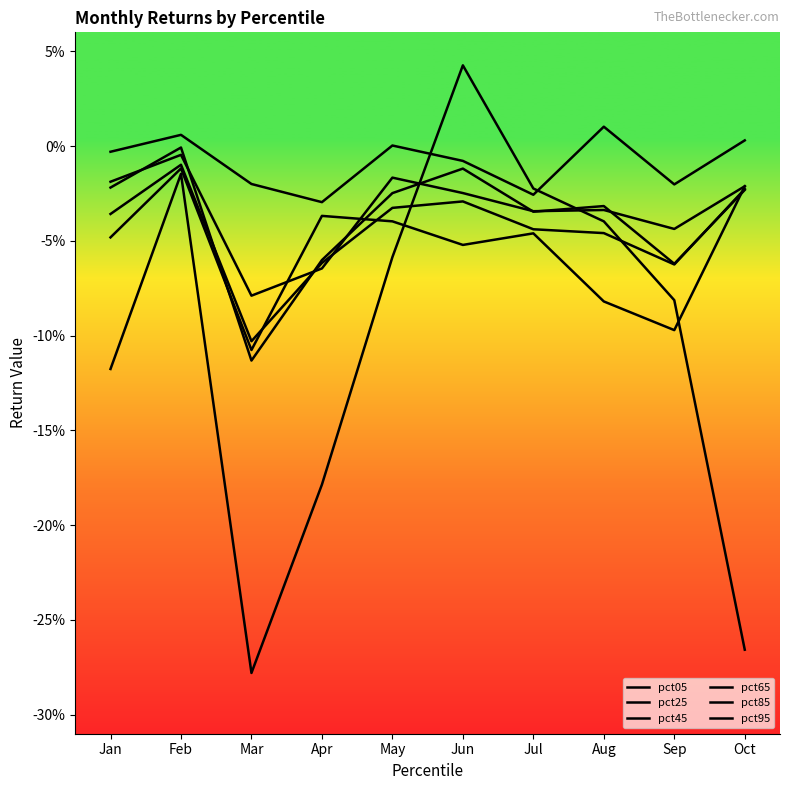

Which series has the largest range (max minus min)?

pct95